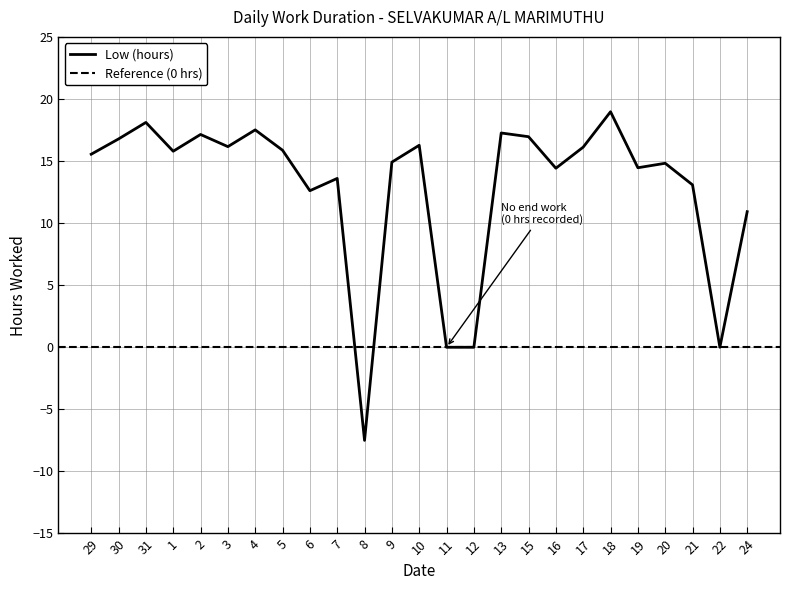

Reading right to left, what are all the values shown in this chart?

24=10.9	22=0.0	21=13.1	20=14.8	19=14.5	18=19.0	17=16.1	16=14.4	15=17.0	13=17.3	12=0.0	11=0.0	10=16.3	9=14.9	8=-7.5	7=13.6	6=12.6	5=15.9	4=17.5	3=16.2	2=17.1	1=15.8	31=18.1	30=16.8	29=15.6